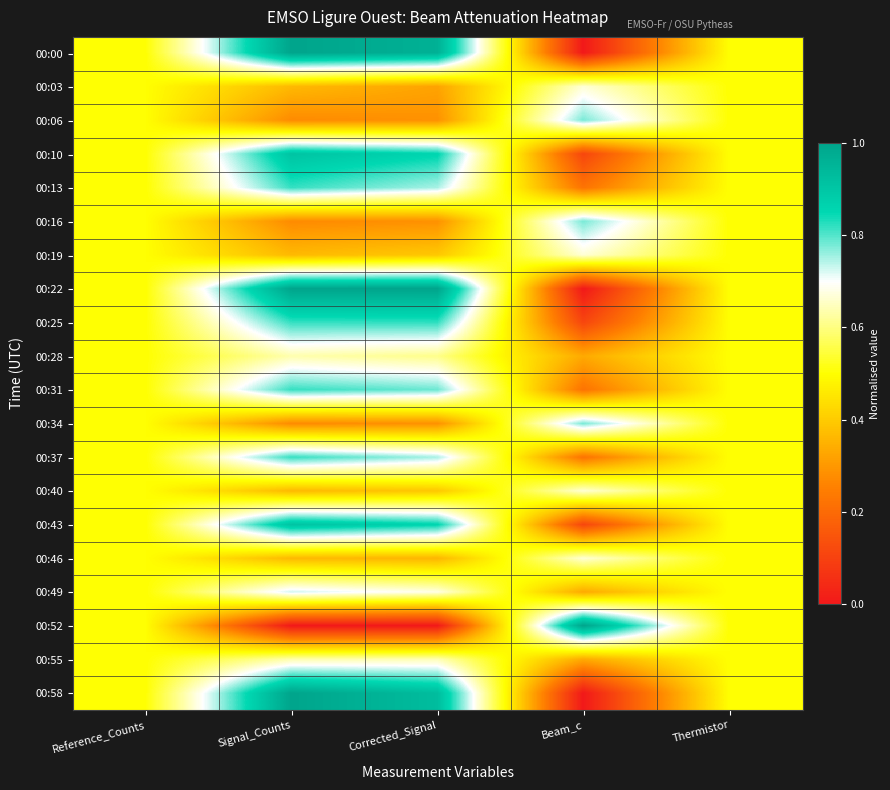

Which has a higher value, Reference_Counts or Signal_Counts?

Signal_Counts